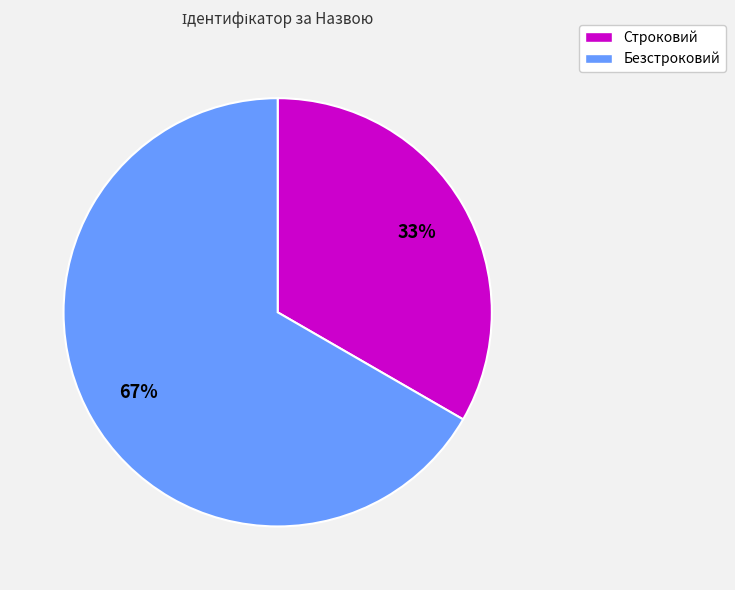

Which category has the biggest portion of the pie?

Безстроковий